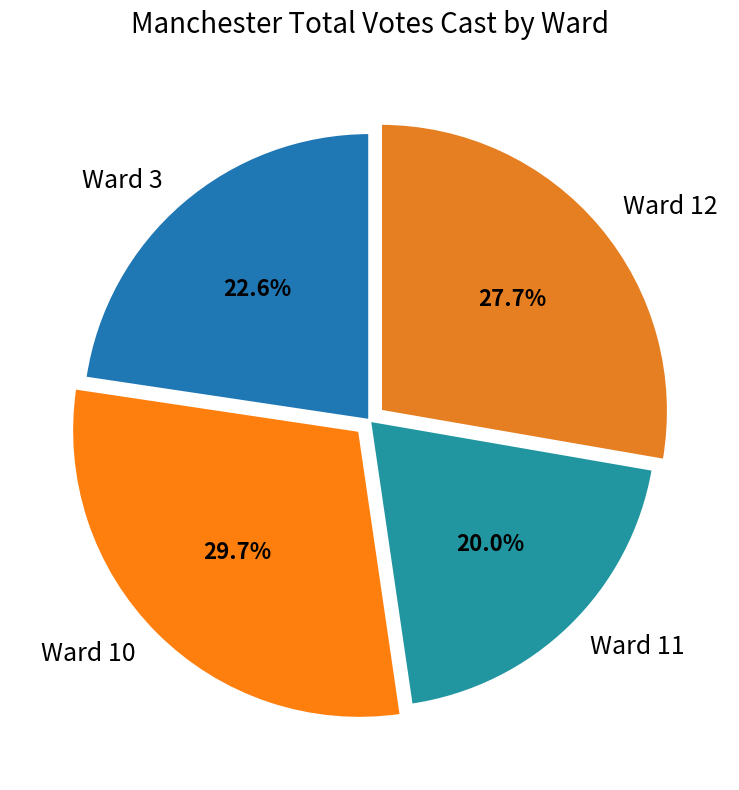

Is there a majority slice in this chart?

No